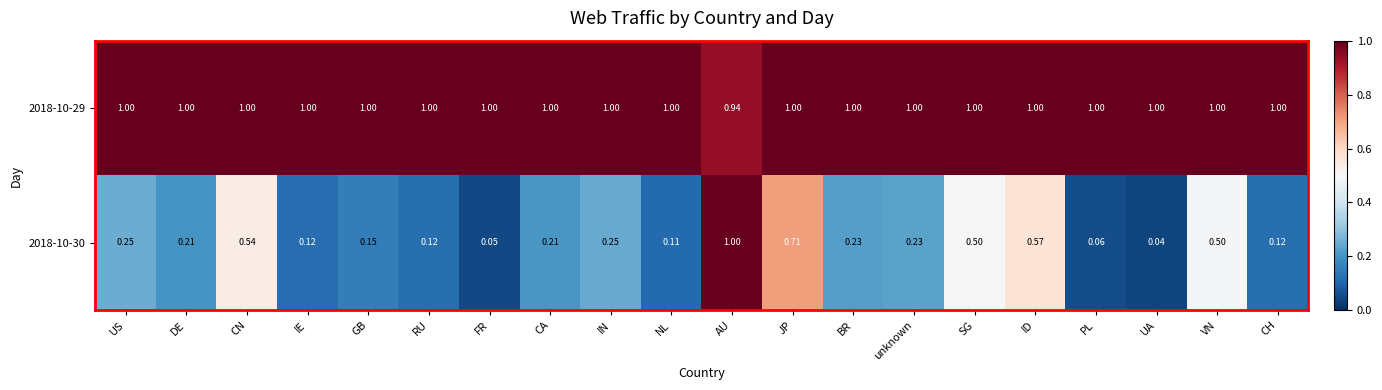

List the series in order of their overall mean, highest first.

2018-10-29, 2018-10-30